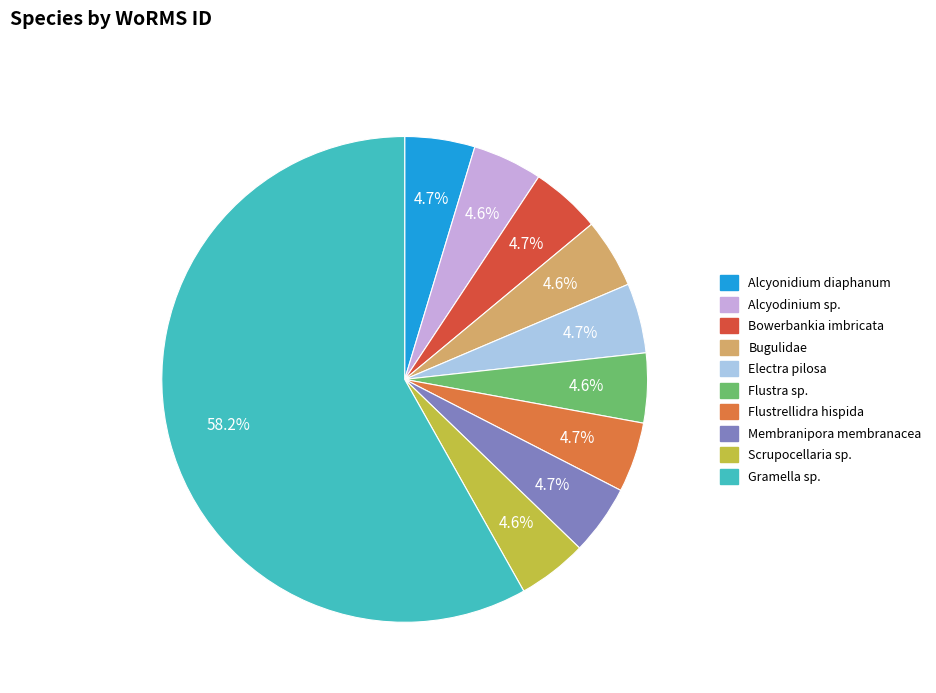

To the nearest percent, what is the average slice percentage?

10%